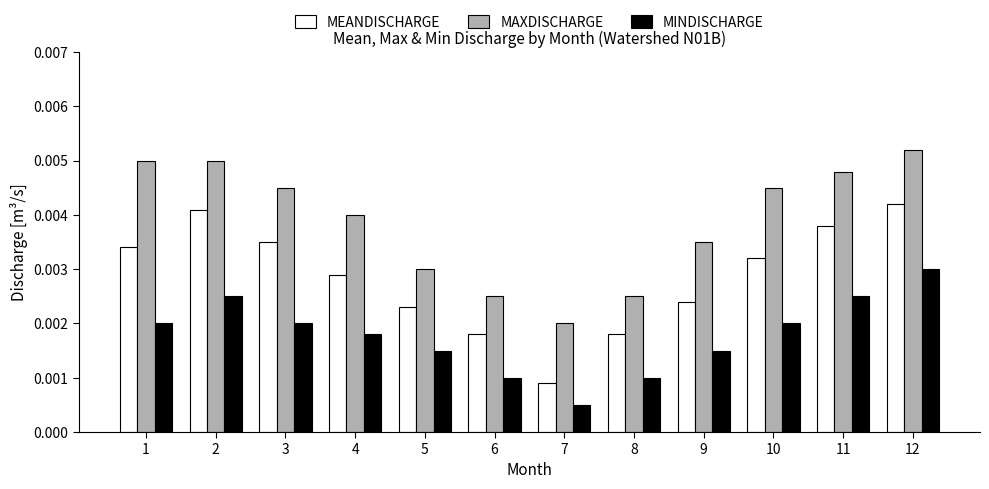

Count the MEANDISCHARGE values in the range 0 to 1.

12